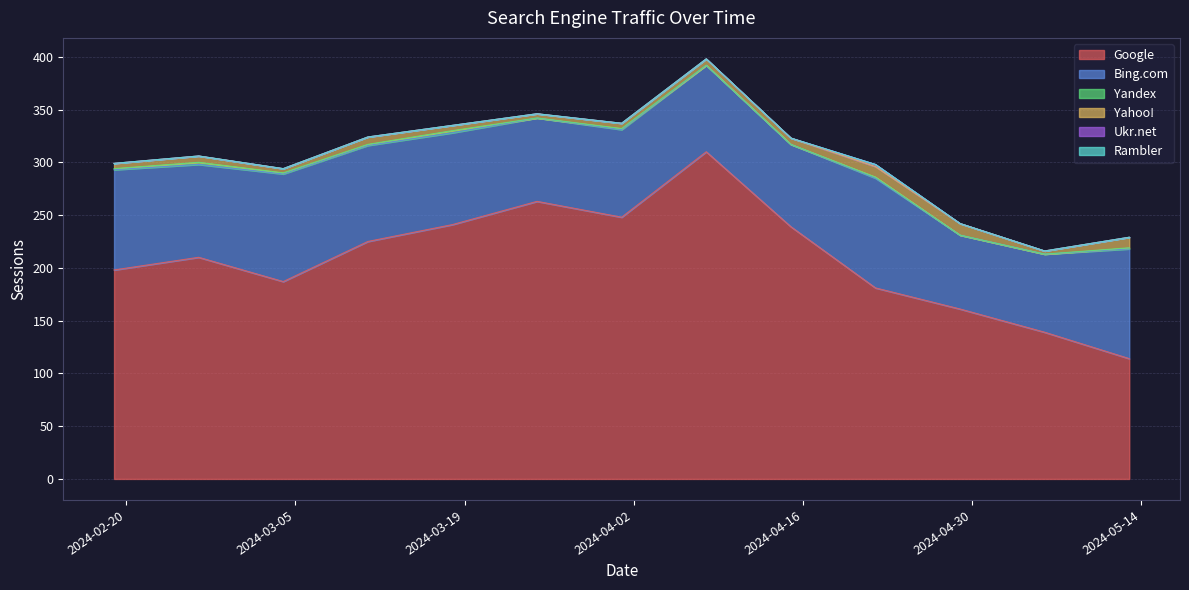

Does the chart display data point markers on the line(s)?

No